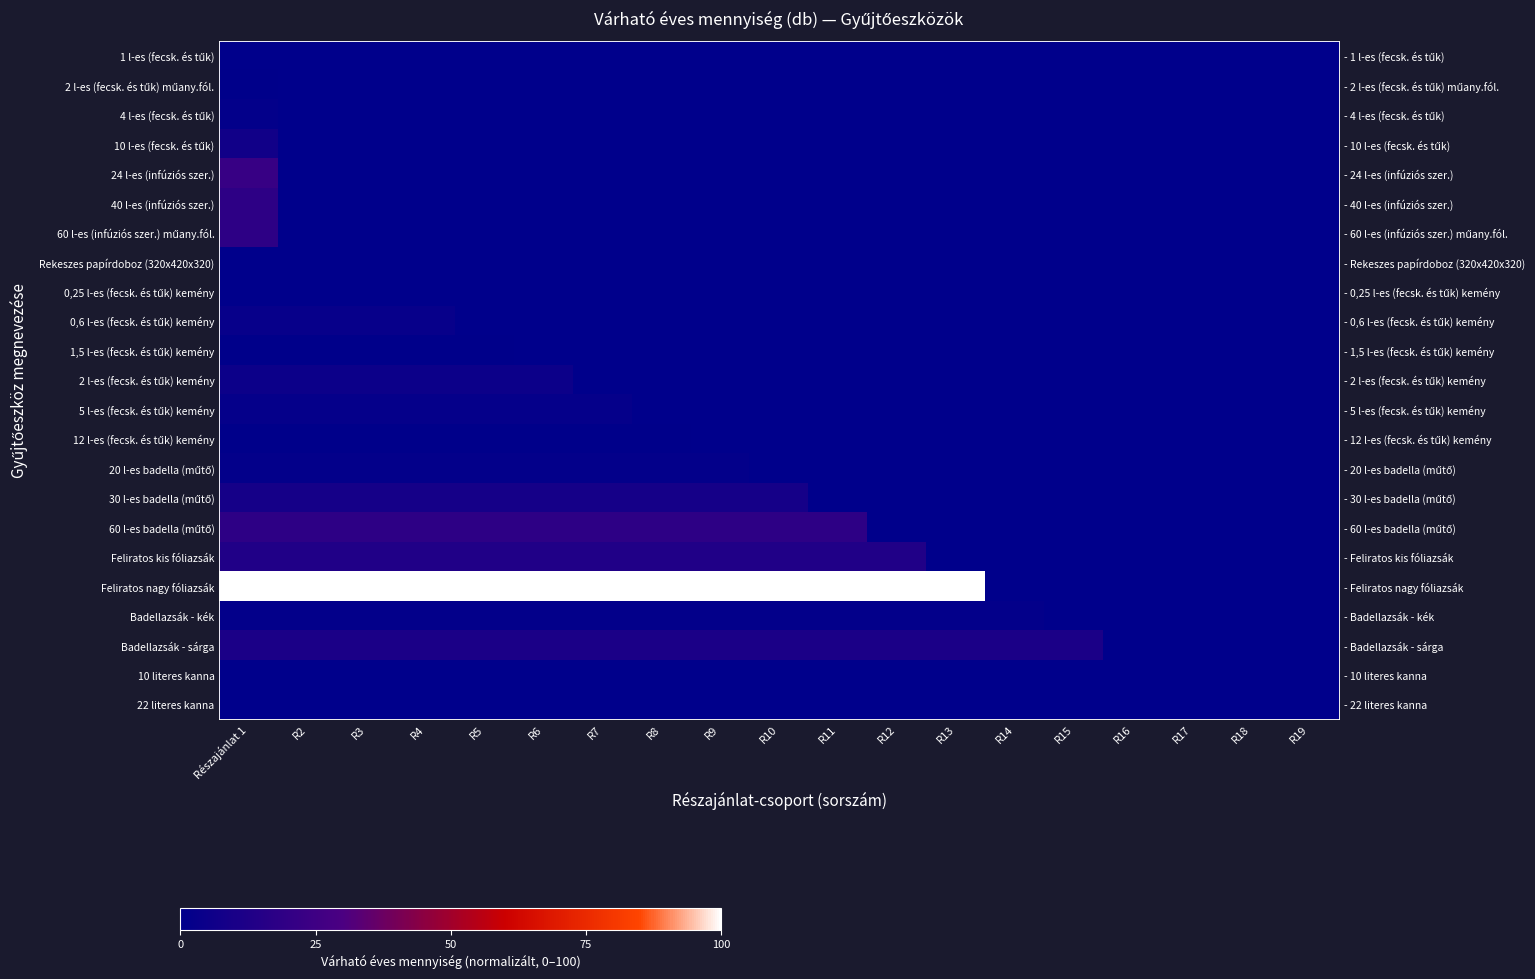

At which category is the sum across all series the highest?

Részajánlat 1